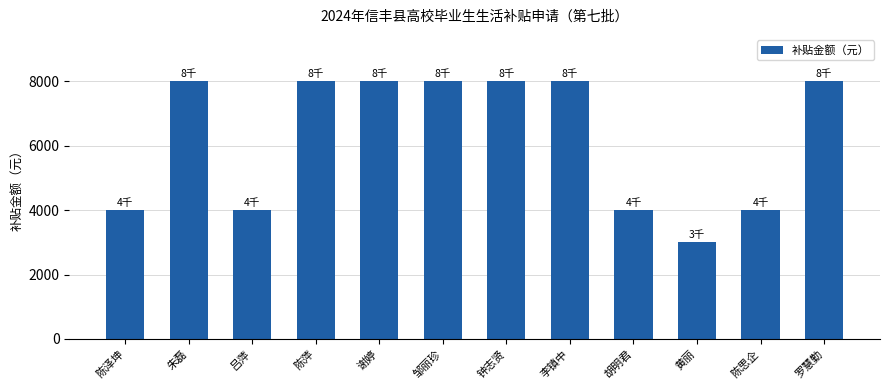

Which has a higher value, 胡明君 or 谢婷?

谢婷